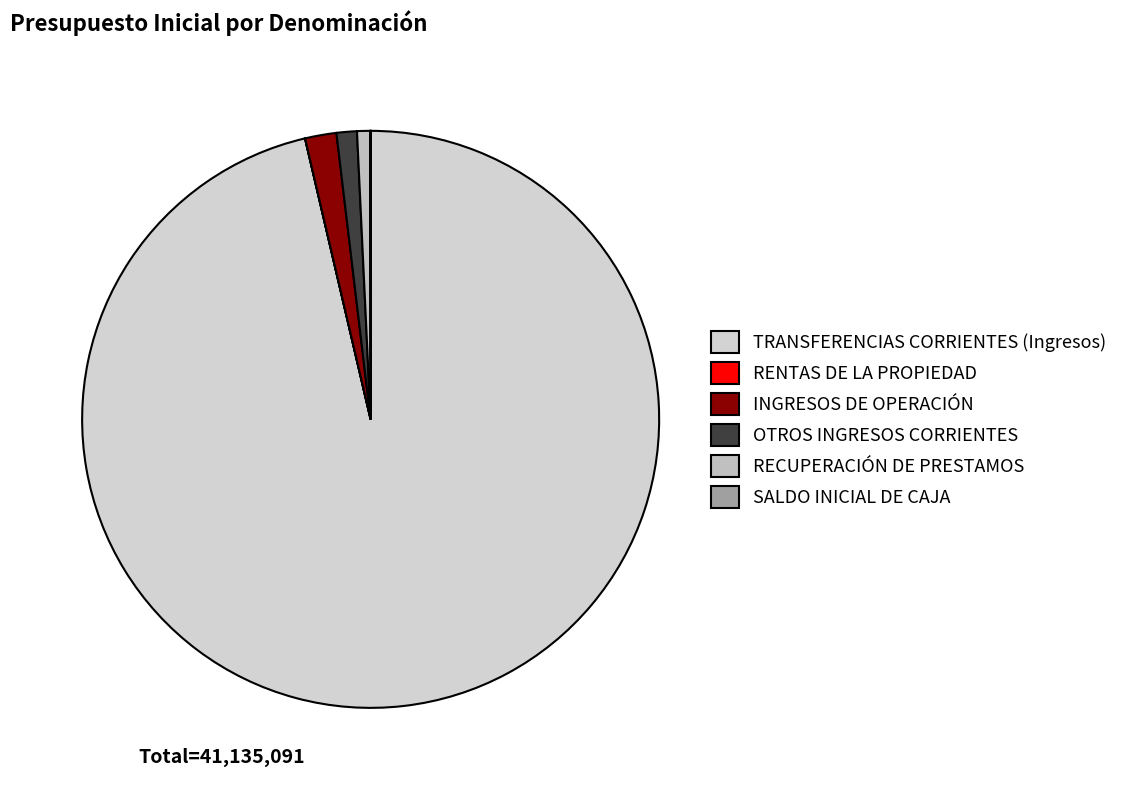

Is it true that RENTAS DE LA PROPIEDAD is 6% of the pie?

False